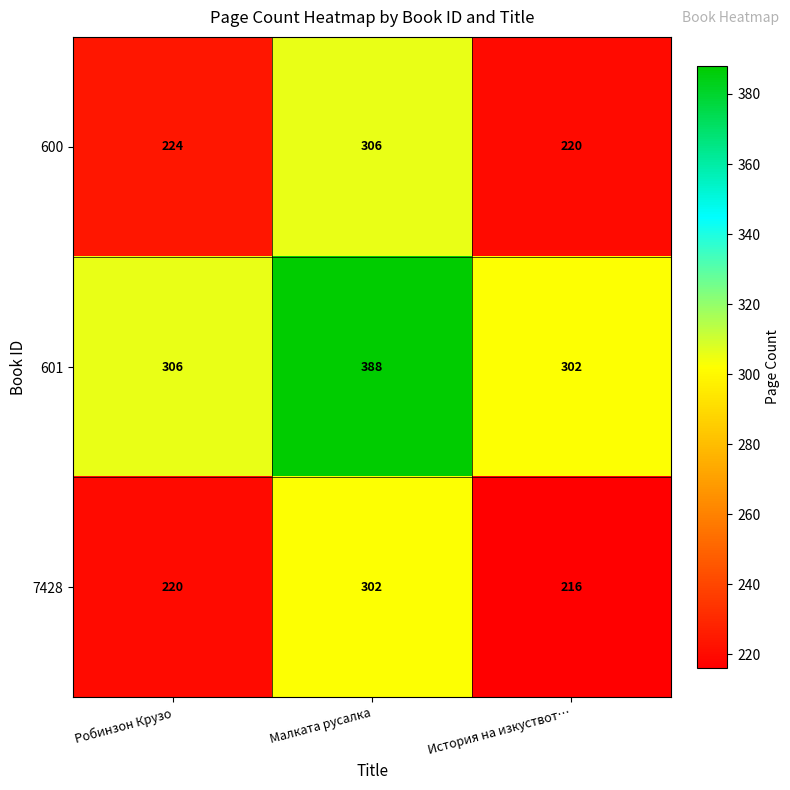

List the series in order of their peak value, highest first.

601, 600, 7428